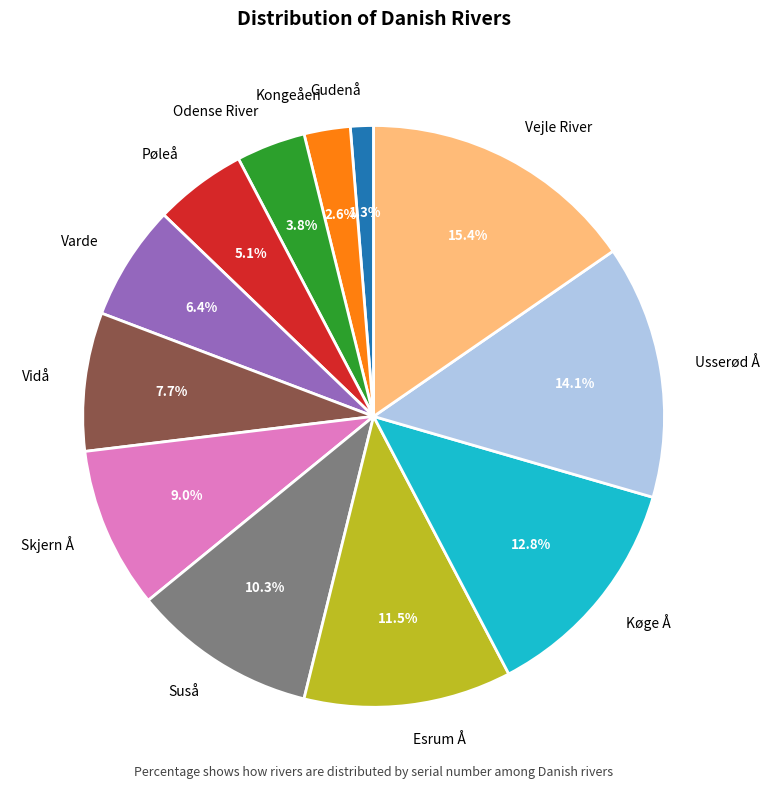

To the nearest percent, what is the difference between the largest and smallest slice percentages?

14%